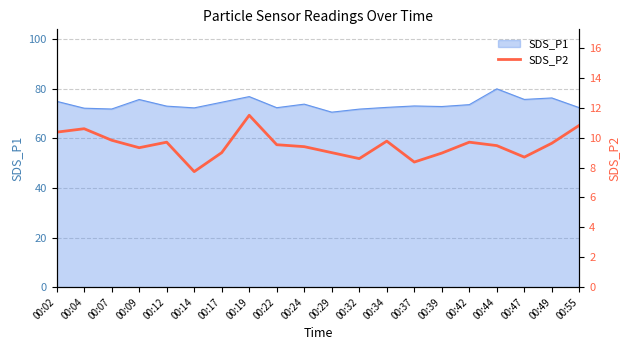

What is the minimum value for SDS_P1?

70.5